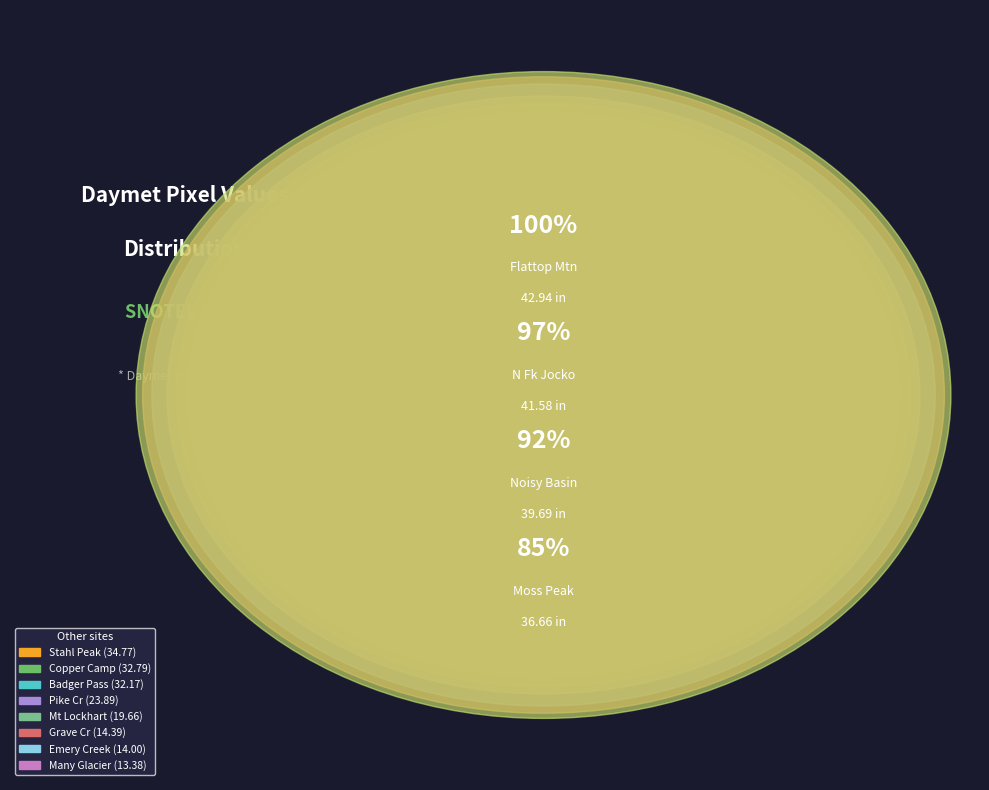

To the nearest percent, what is the difference between the N Fk Jocko and Many Glacier slice percentages?

8%